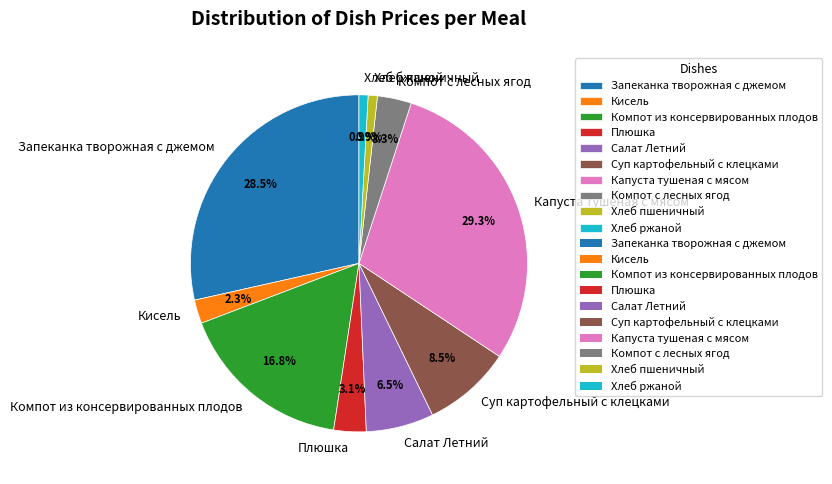

What percentage is NOT represented by Компот из консервированных плодов?

83.2%